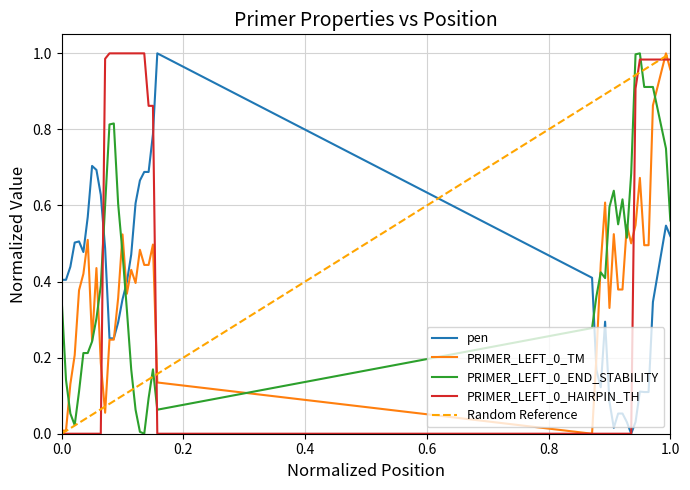

How many values in the PRIMER_LEFT_0_END_STABILITY series exceed 0?

39